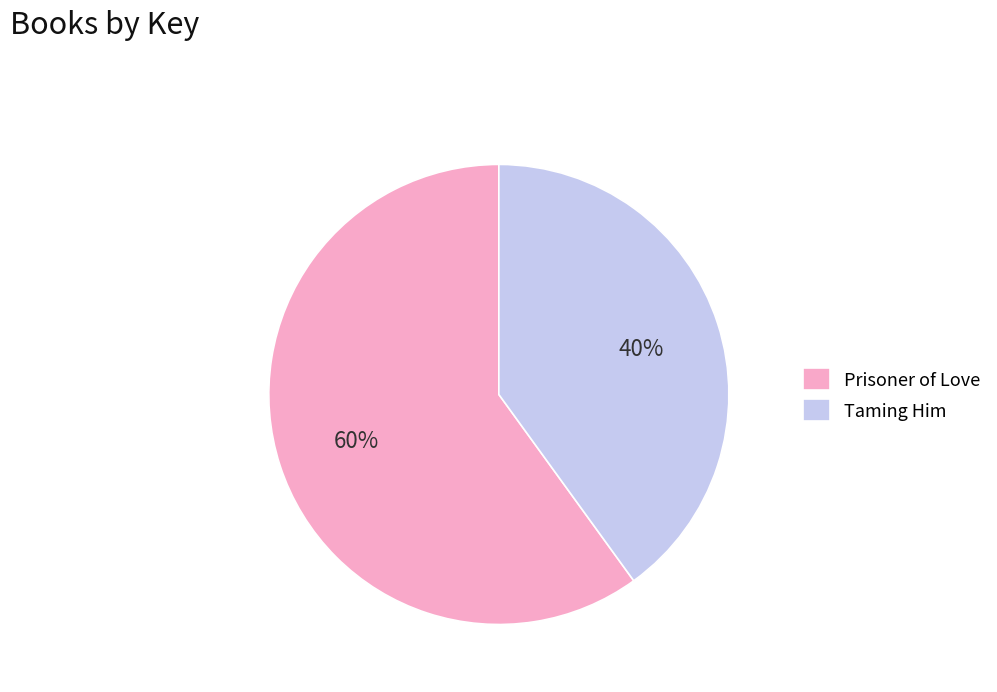

What percentage is the Prisoner of Love slice, to the nearest percent?

60%